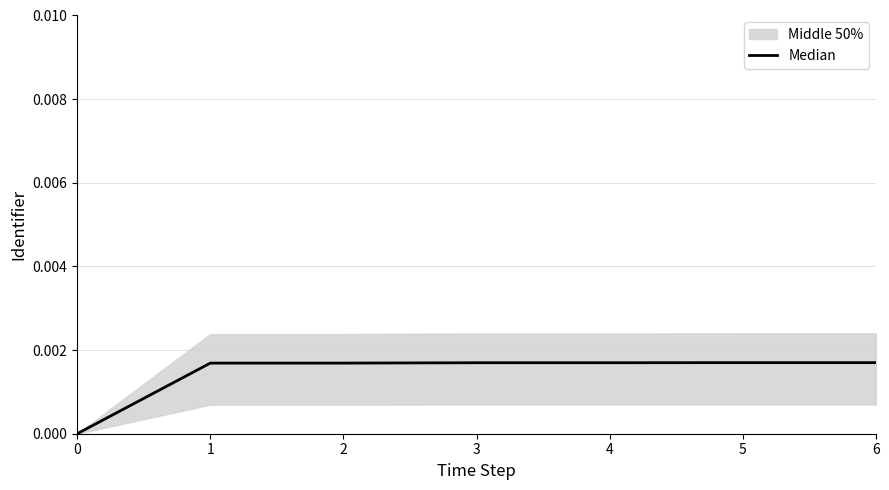

Rank the categories by value from lowest to highest.

0, 1, 2, 3, 4, 5, 6